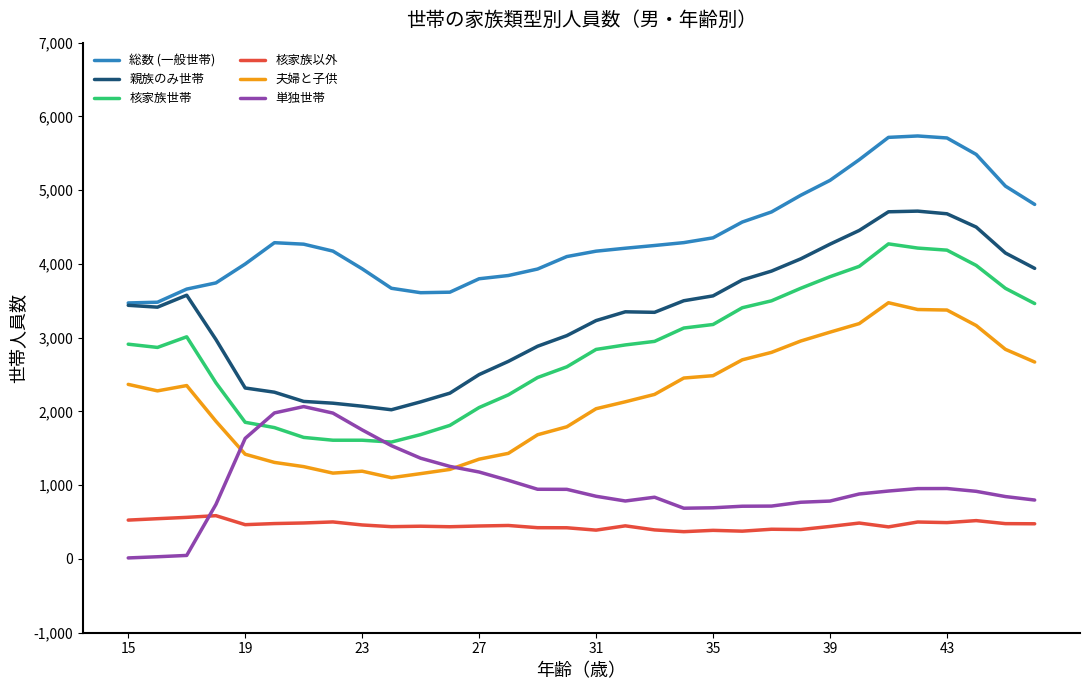

List the series in order of their peak value, highest first.

総数 (一般世帯), 親族のみ世帯, 核家族世帯, 夫婦と子供, 単独世帯, 核家族以外